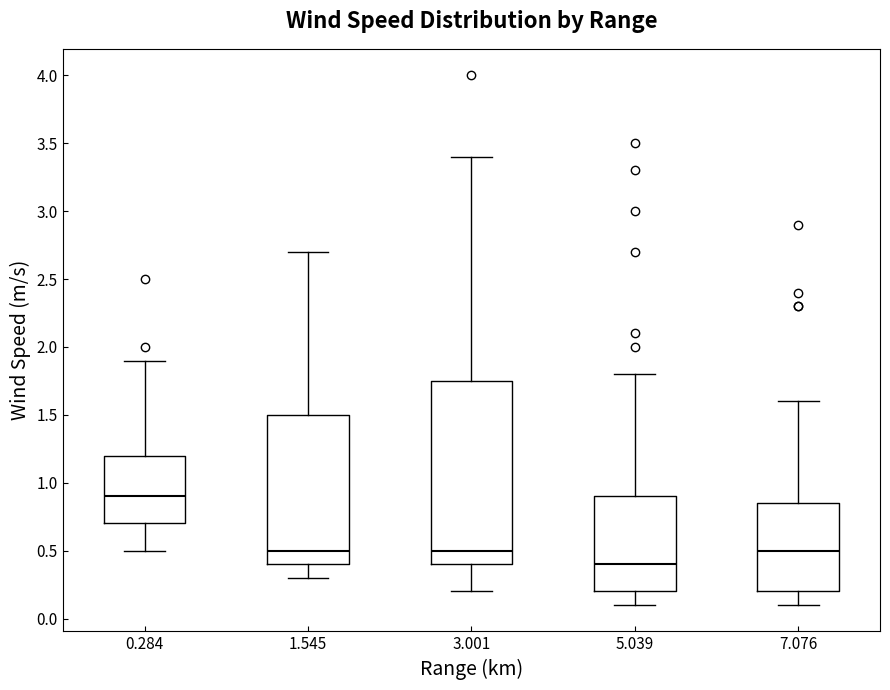

Reading left to right, transcribe this box plot: for each box, give where its median line is, the range the box spans, and where its two whiskers end, as read against the y-axis. The values are not printed on the chart, so give them approximately, as read against the axis.

0.284: median 0.90, box 0.70 to 1.20, whiskers 0.50 to 1.90
1.545: median 0.50, box 0.40 to 1.50, whiskers 0.30 to 2.70
3.001: median 0.50, box 0.40 to 1.75, whiskers 0.20 to 3.40
5.039: median 0.40, box 0.20 to 0.90, whiskers 0.10 to 1.80
7.076: median 0.50, box 0.20 to 0.85, whiskers 0.10 to 1.60